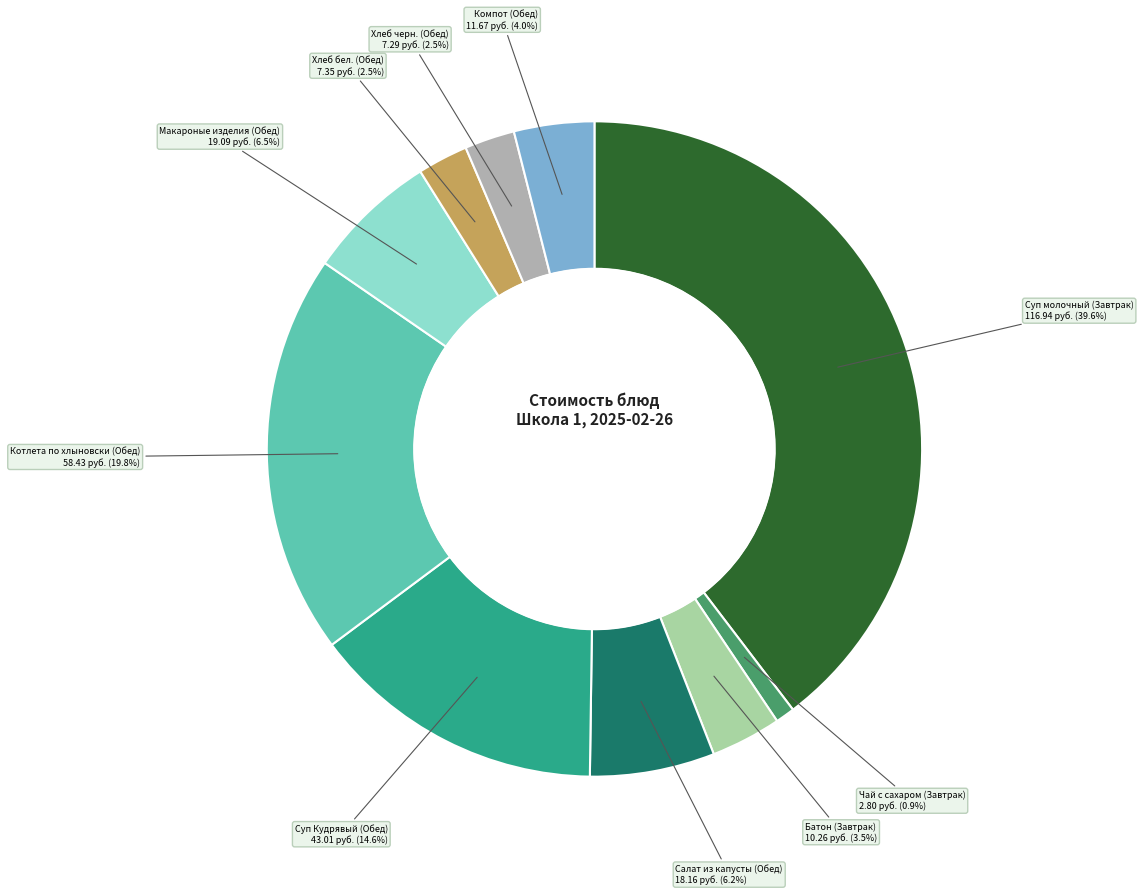

To the nearest percent, what is the average slice percentage?

10%